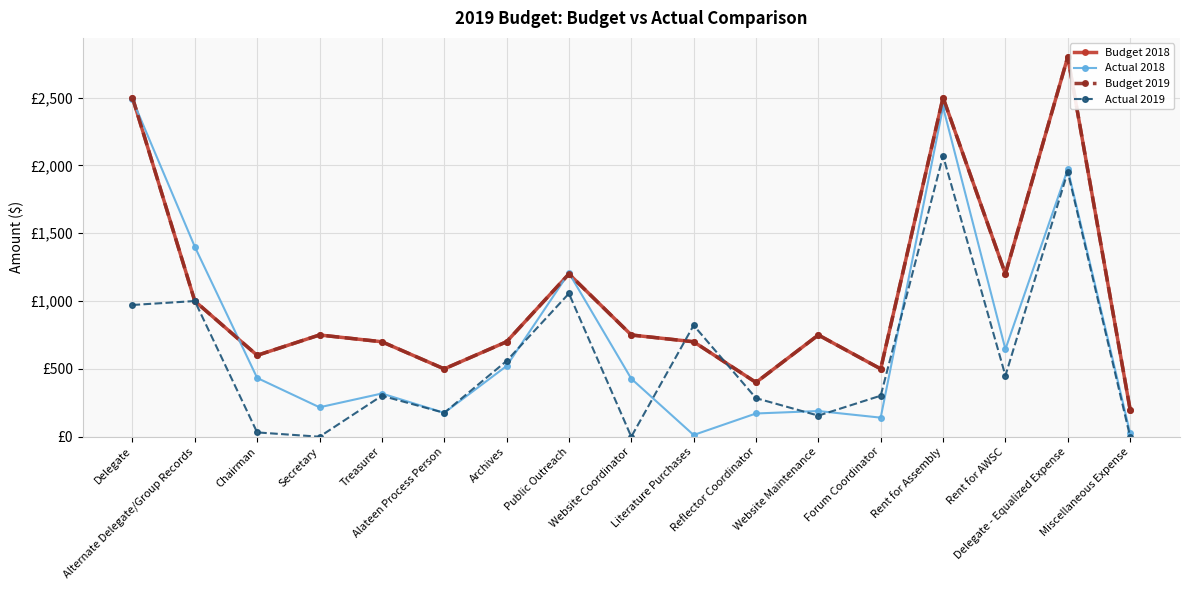

The Budget 2019 series shows 2500.0 at Delegate. True or false?

True